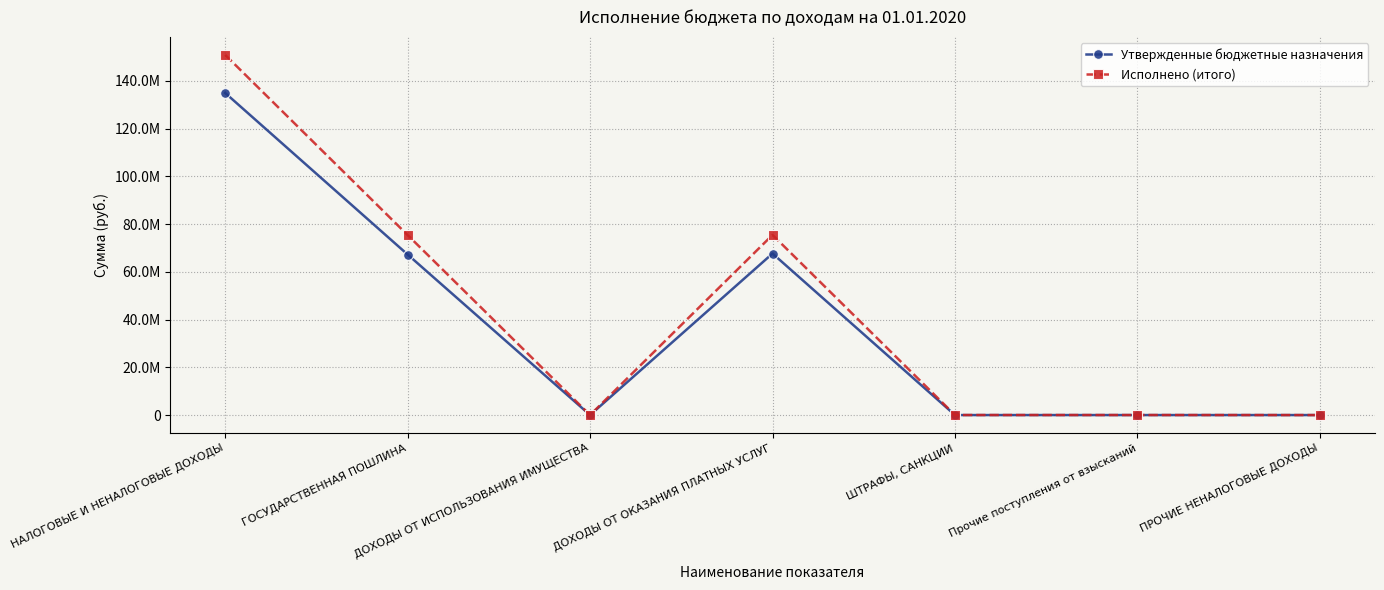

True or false: Исполнено (итого) and Утвержденные бюджетные назначения cross at least once.

False